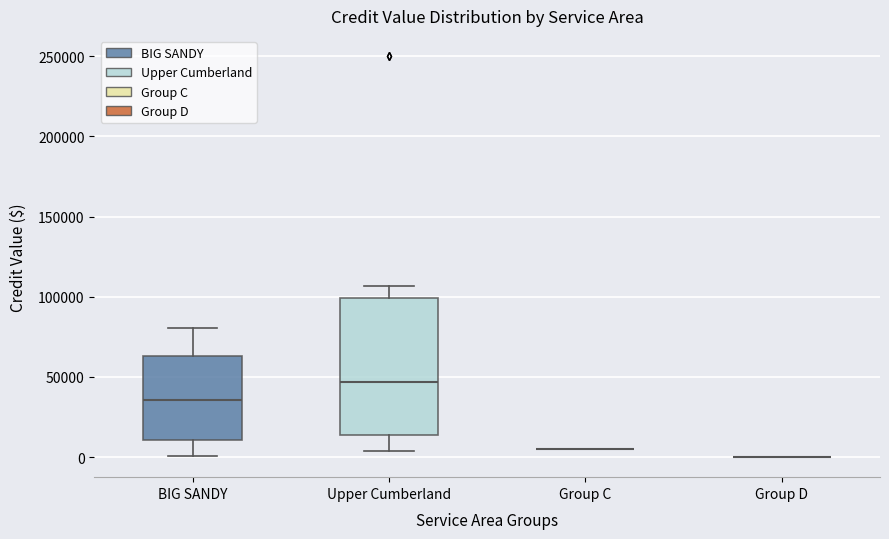

Reading left to right, read every box against the y-axis: the position of its median line, the range the box covers, and the ends of its whiskers. The values are not printed on the chart, so give them approximately, as read against the axis.

BIG SANDY: median 35000, box 10000 to 65000, whiskers 0 to 80000
Upper Cumberland: median 45000, box 15000 to 100000, whiskers 5000 to 105000
Group C: box collapsed to a line at 5000, whiskers 5000 to 5000
Group D: box collapsed to a line at 0, whiskers 0 to 0